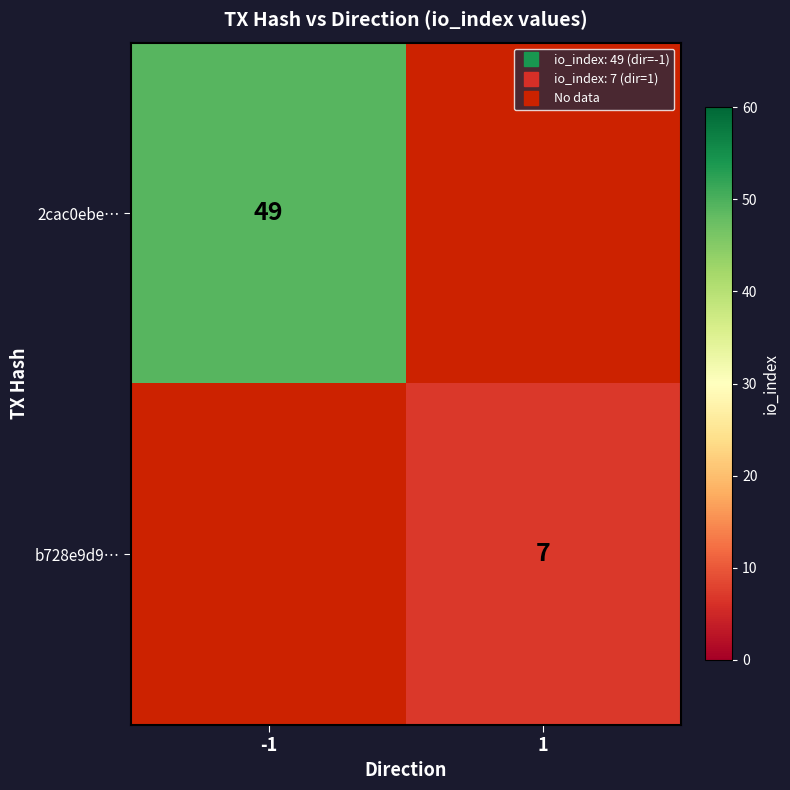

Is the value of 2cac0ebe… at 1 greater than the value of b728e9d9… at 1?

No